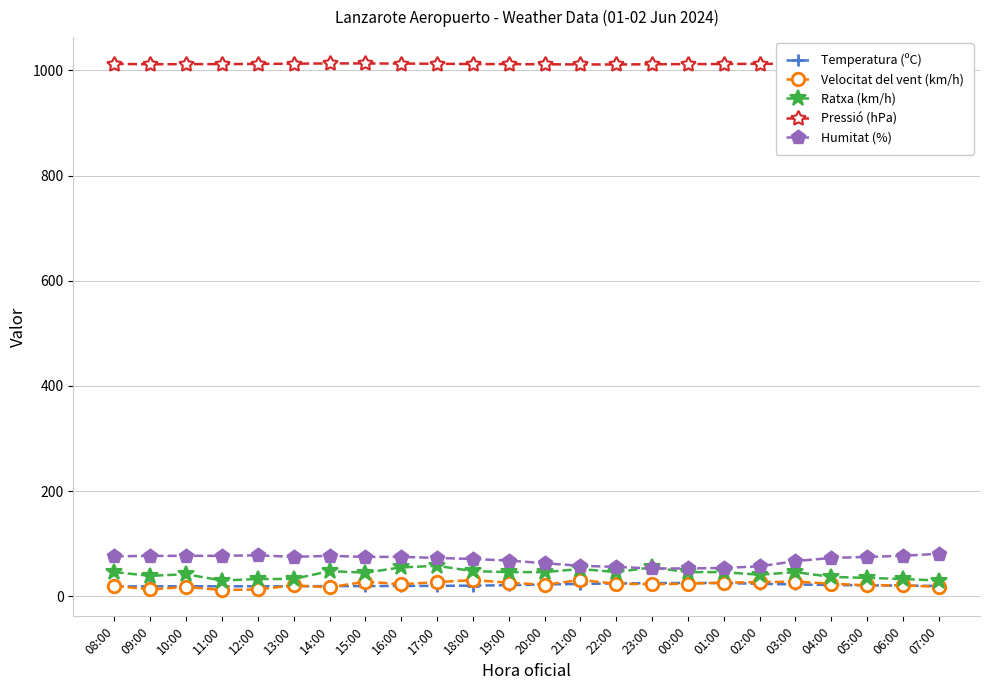

True or false: Pressió (hPa) has a value of 1012.5 at 12:00.

True